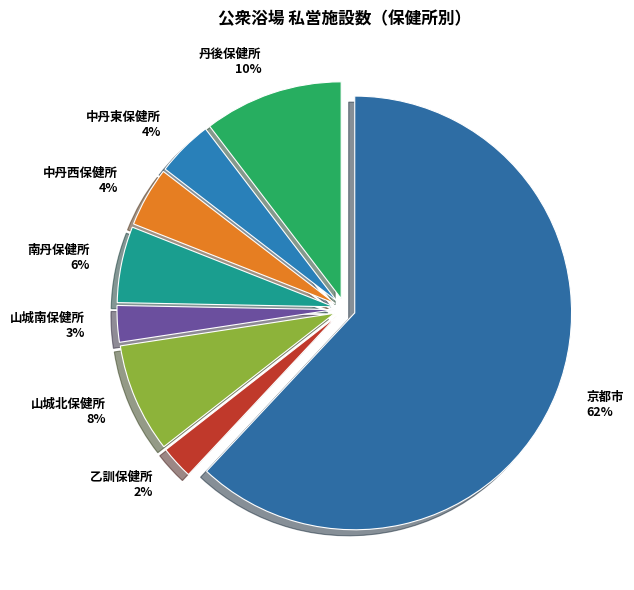

What is the largest slice in the pie chart?

京都市